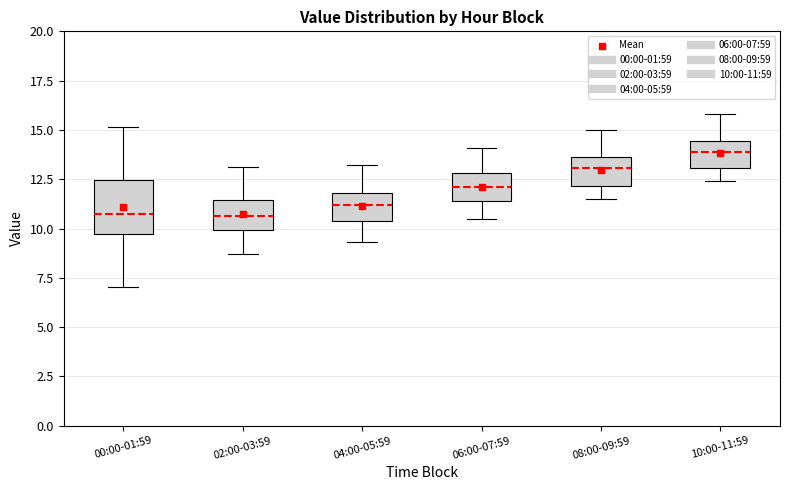

Which box is the tallest, from its lower edge to its upper edge?

00:00-01:59